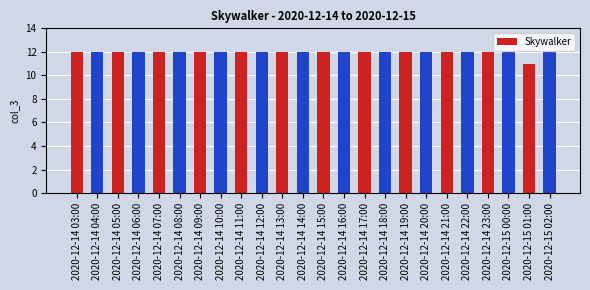

How many distinct data groups are displayed?

1